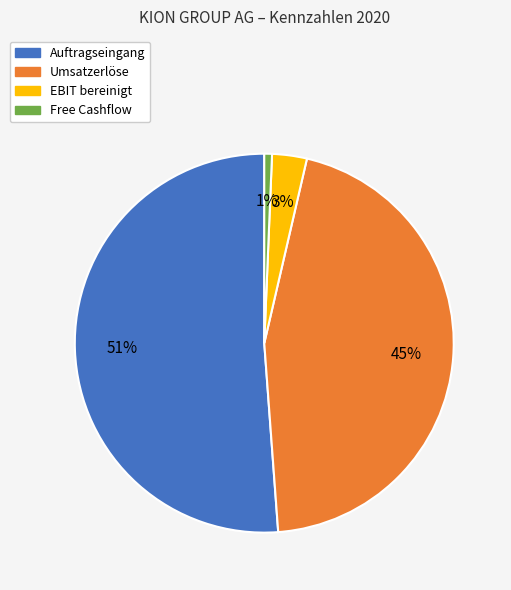

To the nearest percent, what portion does EBIT bereinigt represent?

3%